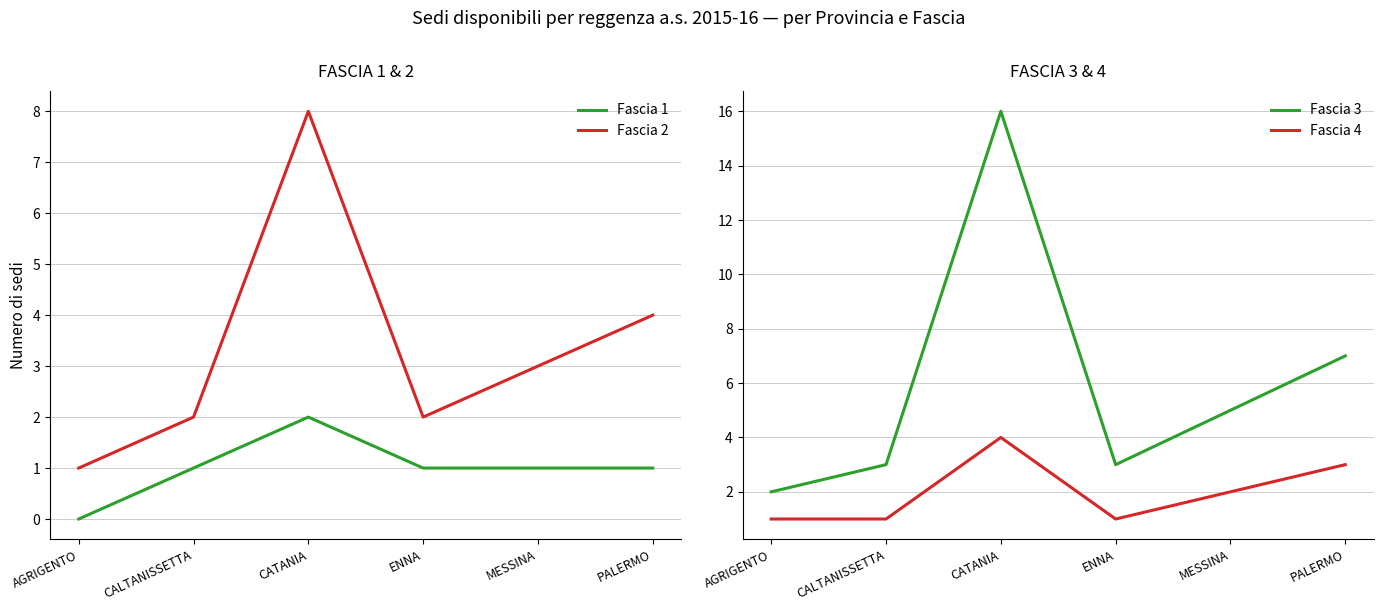

At which category does Fascia 2 reach its first local valley?

ENNA